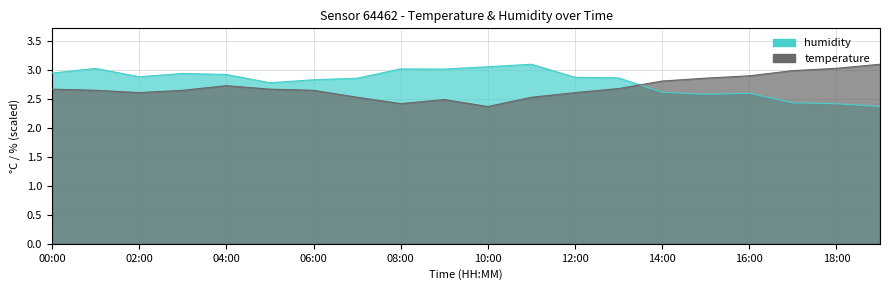

Which series has the largest total across all categories?

humidity